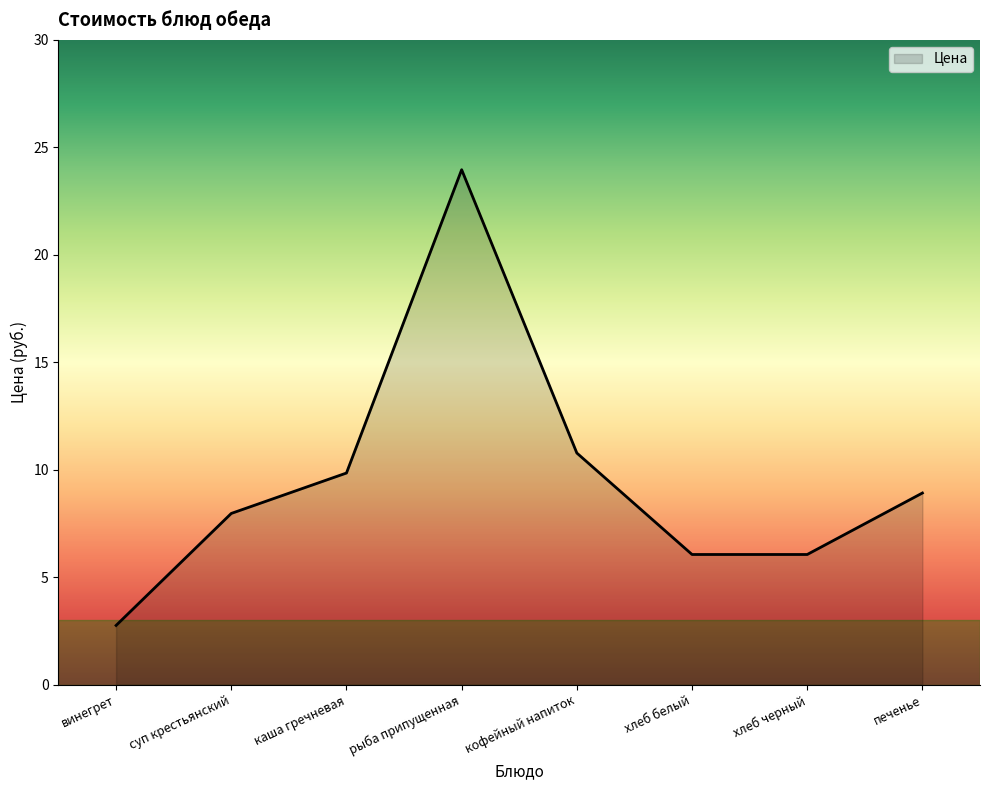

What is the change in value from суп крестьянский to хлеб белый?

-1.9